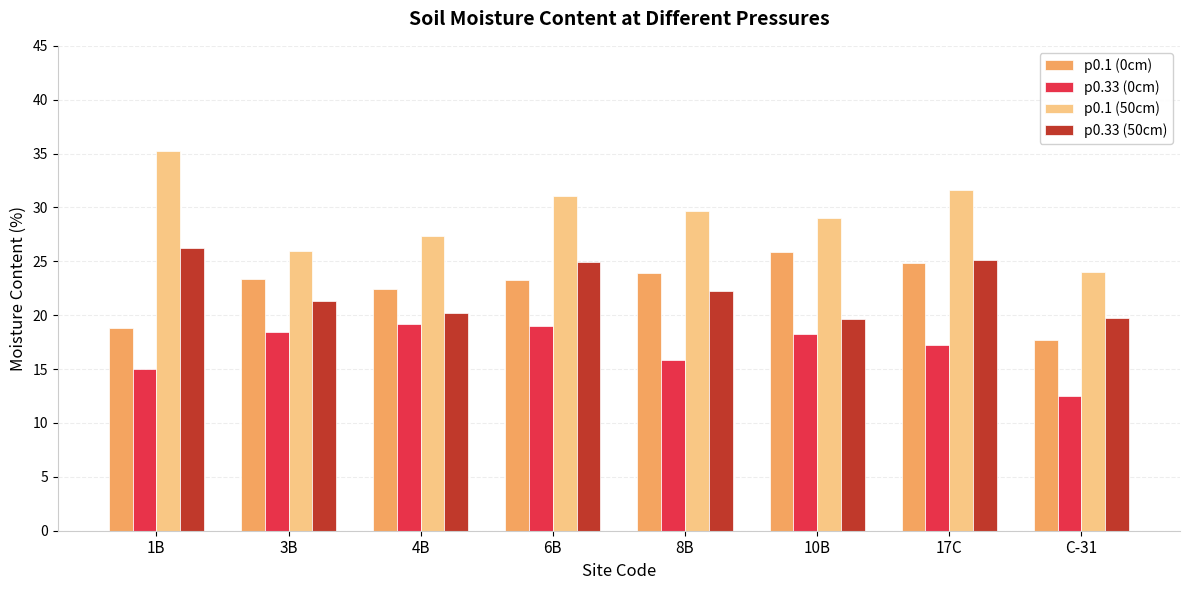

Which series has the widest spread of values?

p0.1 (50cm)